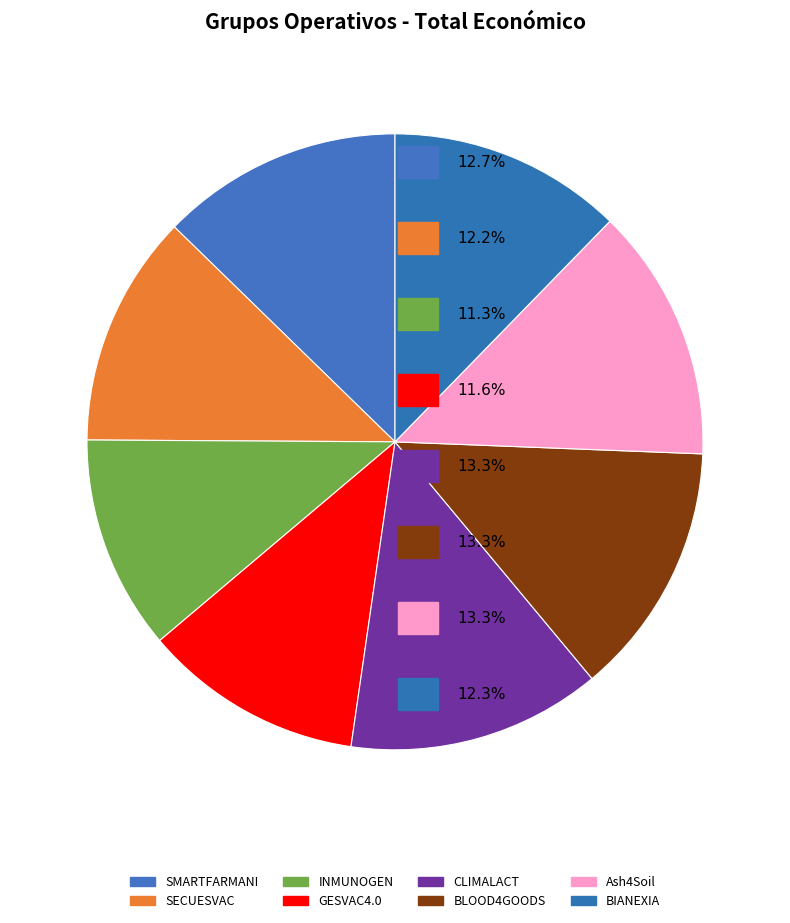

Count the number of slices in the pie.

8